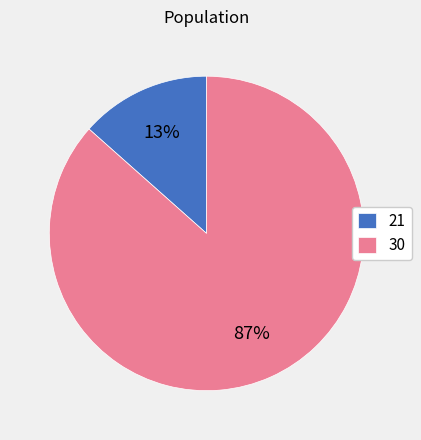

Which has a higher value, 30 or 21?

30